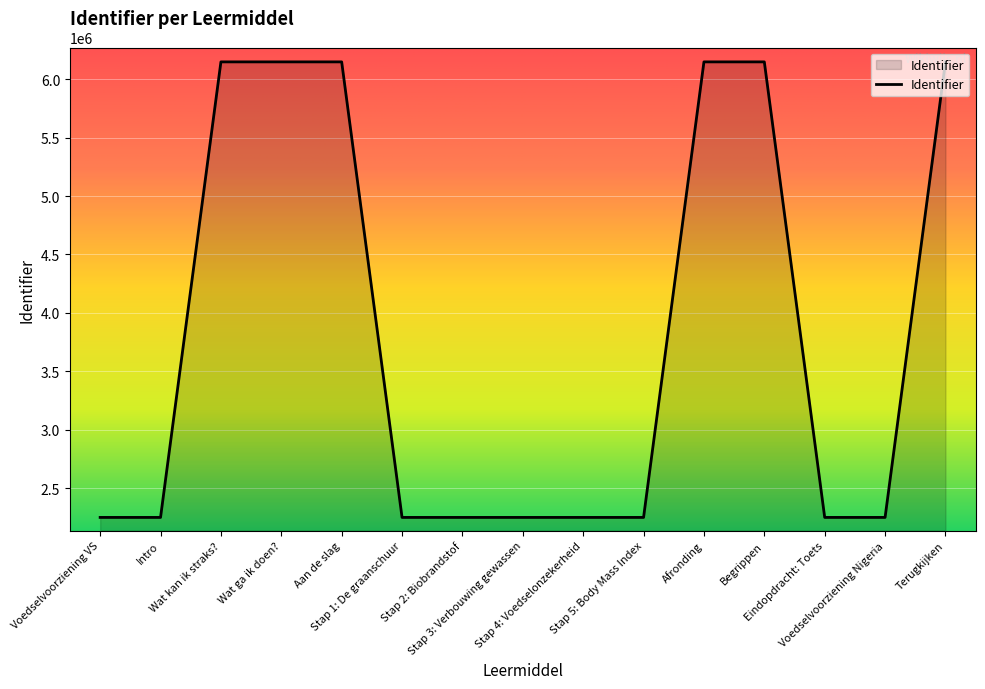

True or false: the data shows 2251476 at Stap 4: Voedselonzekerheid.

True